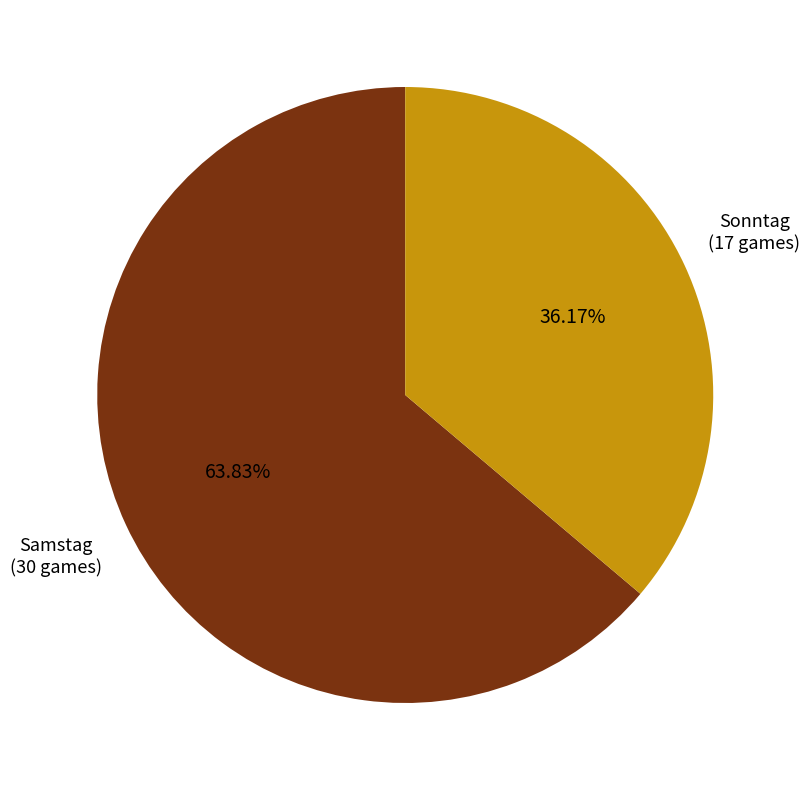

To the nearest percent, what percentage of the pie is Sonntag?

36%